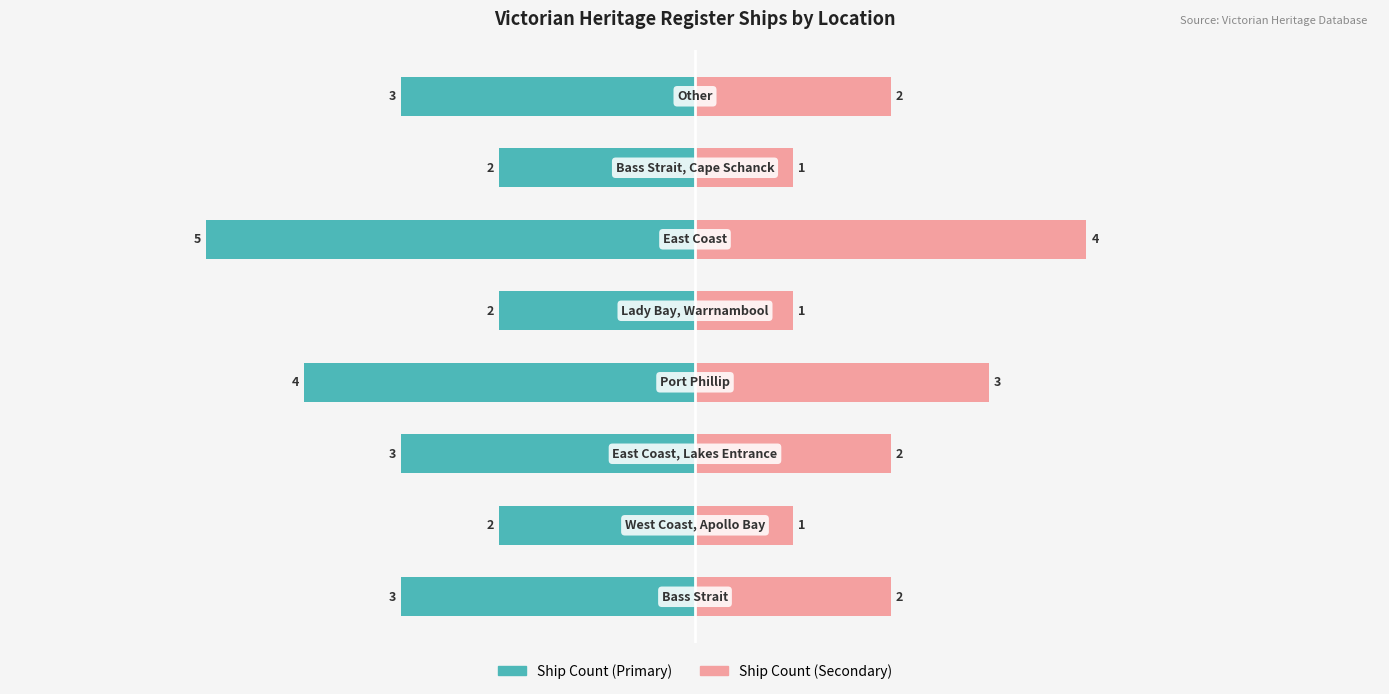

What are all the series names shown in the legend?

Ship Count (Primary), Ship Count (Secondary)